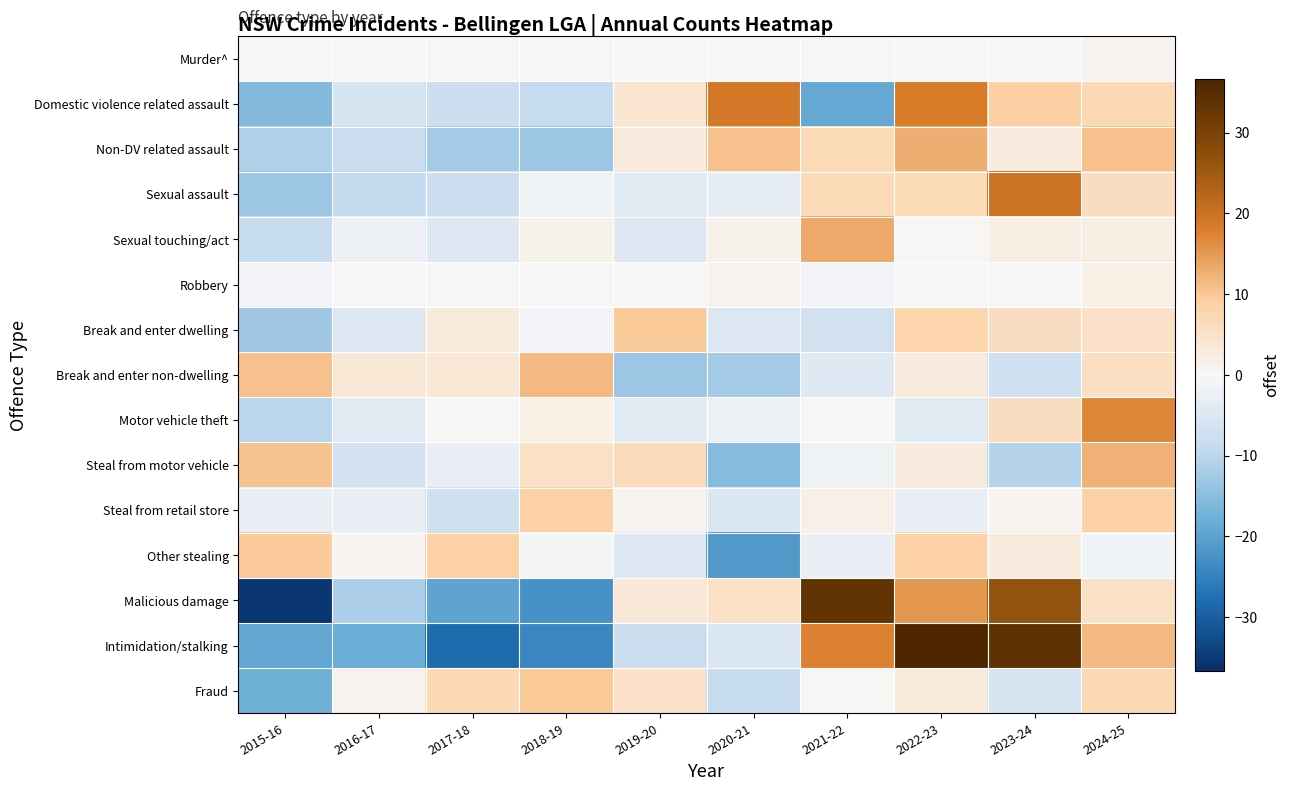

Which category has the lowest value across all series?

2015-16